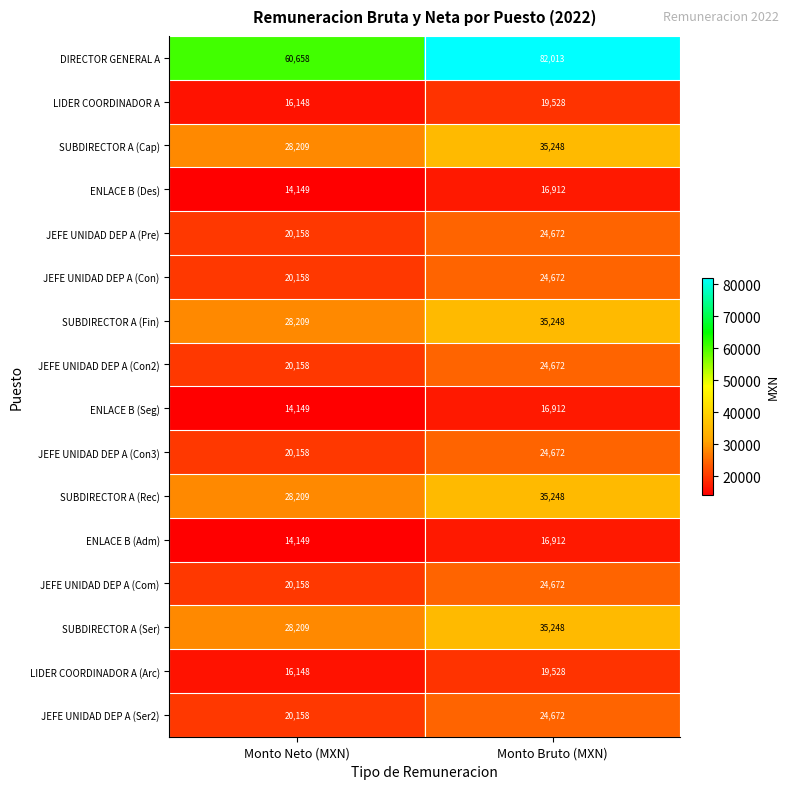

What is the minimum value for JEFE UNIDAD DEP A (Con)?

20158